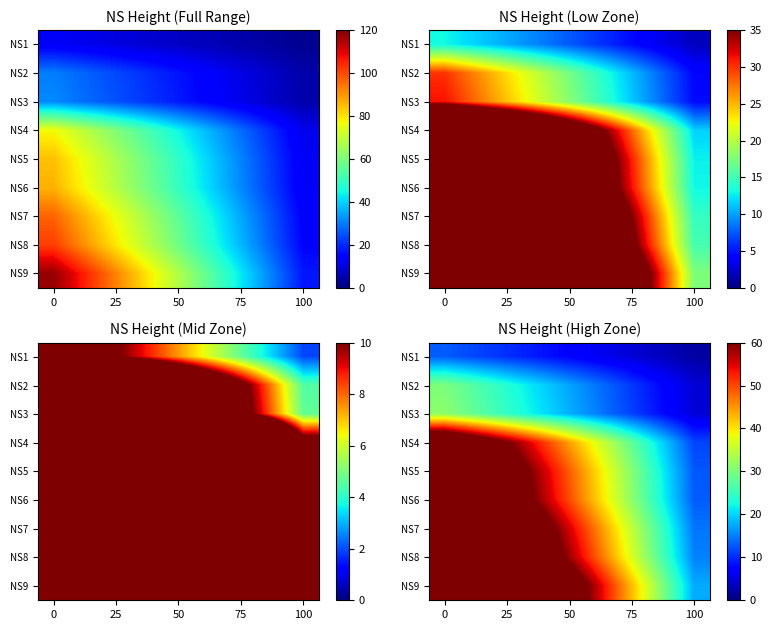

What is the spread (max minus min) of values at 100?

60.1